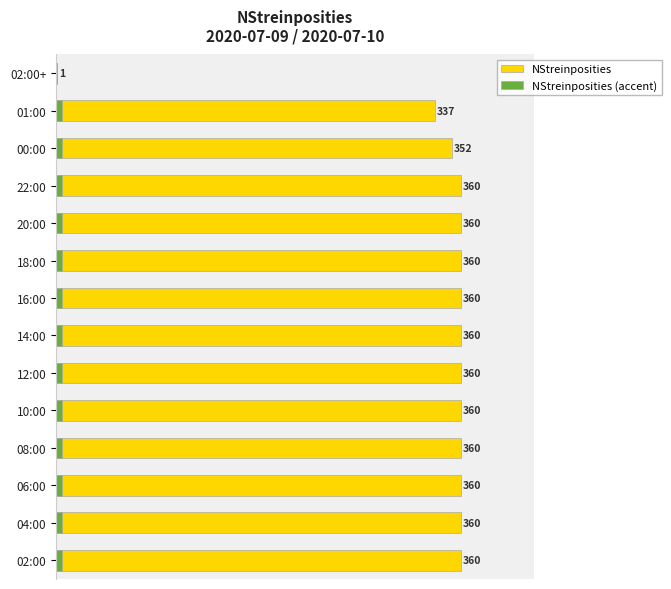

How many values in the NStreinposities series are below 360?

3